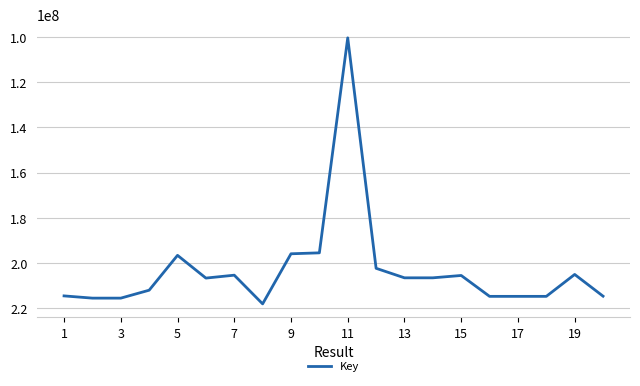

What is the smallest value displayed?

100403786